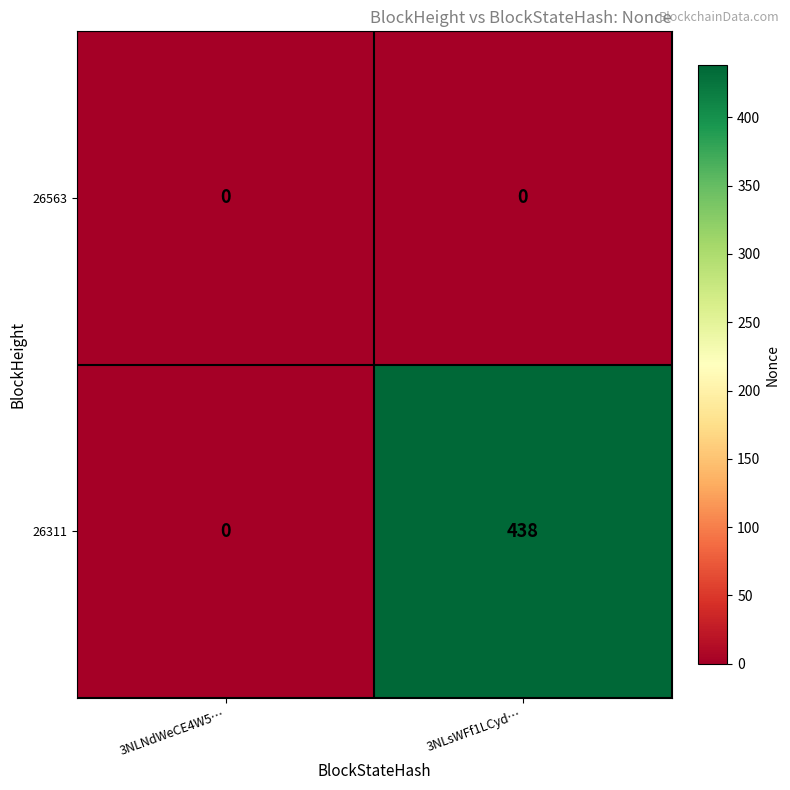

Which series has the widest spread of values?

26311